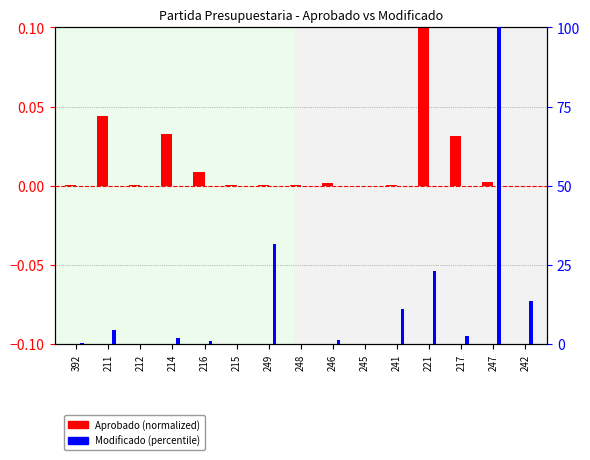

At which label is Aprobado (norm) closest to 0?

242